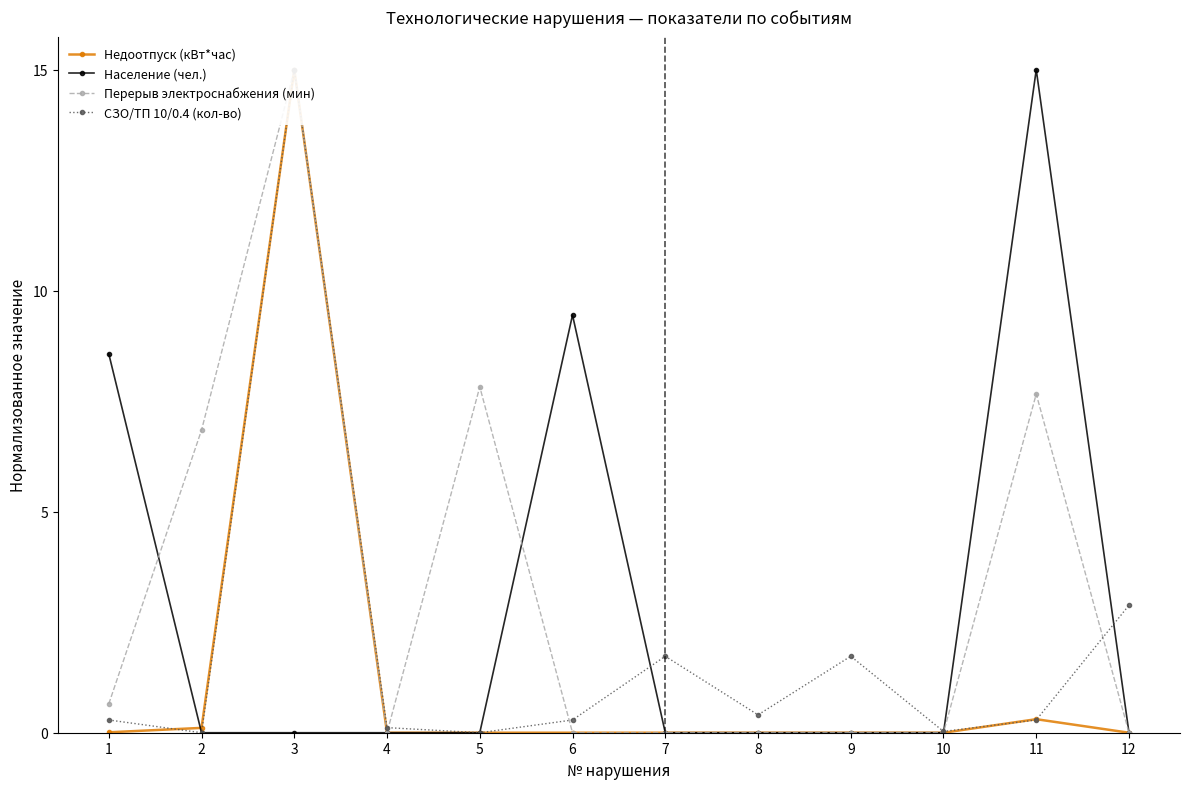

What are all the series names shown in the legend?

Недоотпуск (кВт*час), Население (чел.), Перерыв электроснабжения (мин), СЗО/ТП 10/0.4 (кол-во)